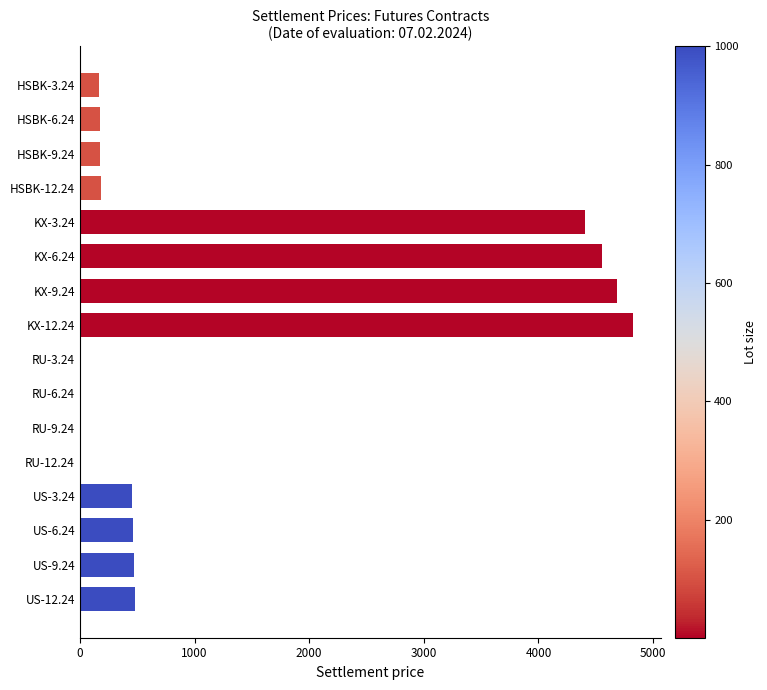

What is the greatest value displayed?

4827.2